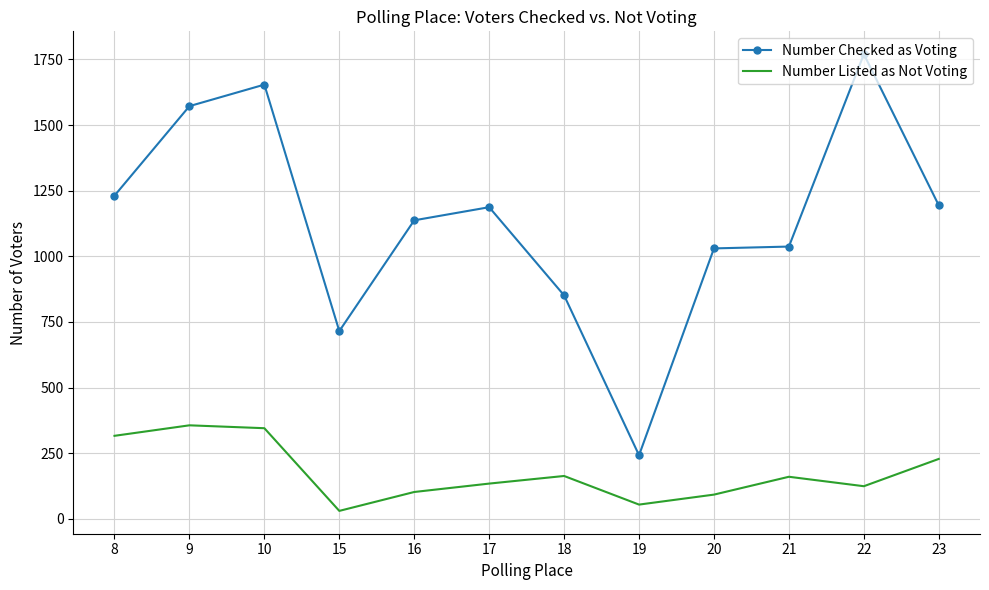

What is the greatest value displayed?

1770